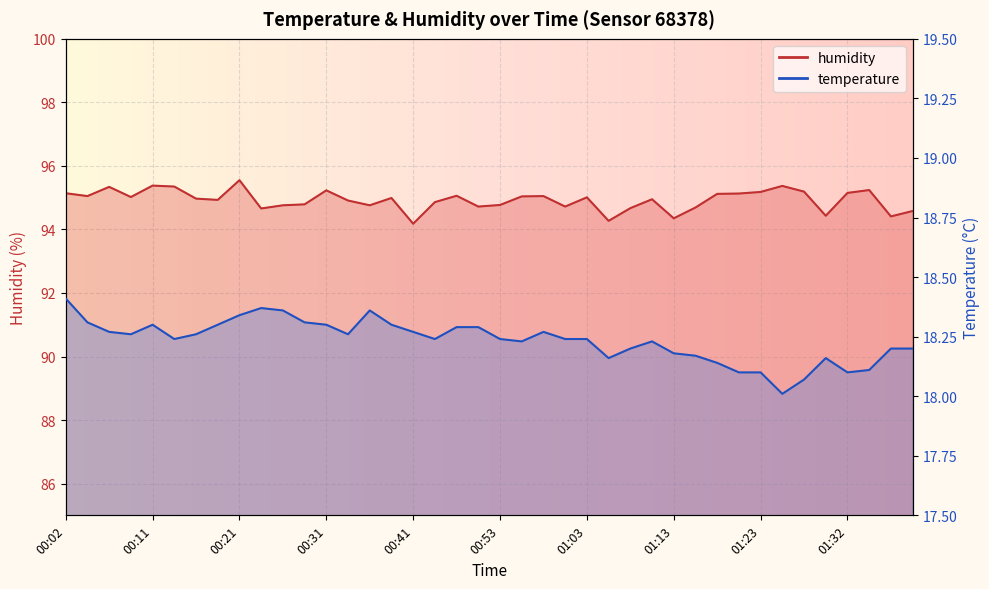

What is the average value of the temperature series?

18.2